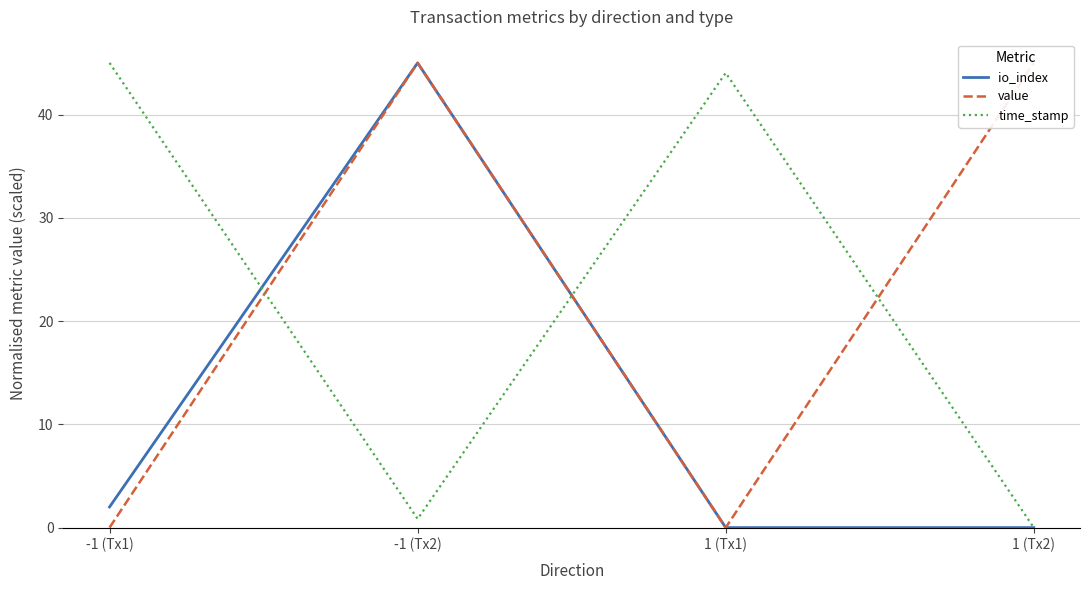

At which category does time_stamp reach its first local valley?

-1 (Tx2)